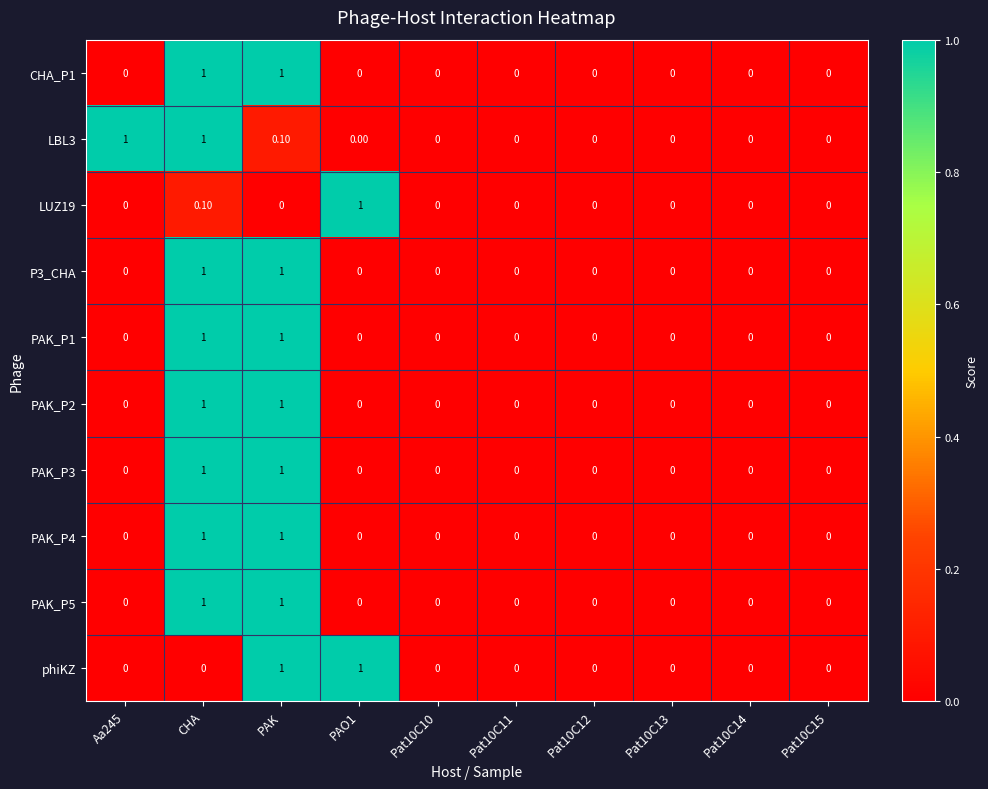

How many data points in LUZ19 are above 0?

2